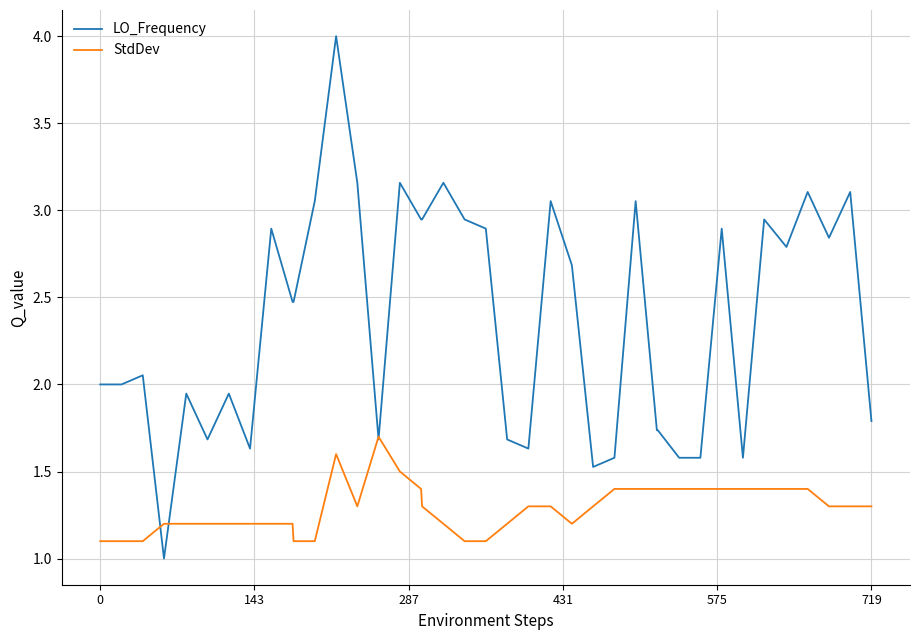

What is the maximum value shown in the chart?

4.0